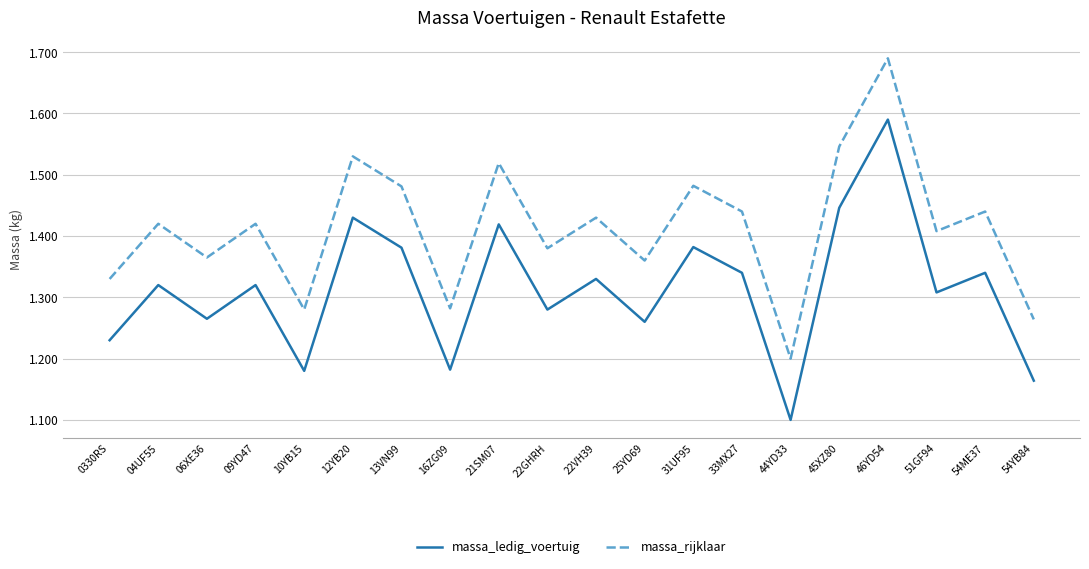

The massa_rijklaar series shows 1420 at 09YD47. True or false?

True